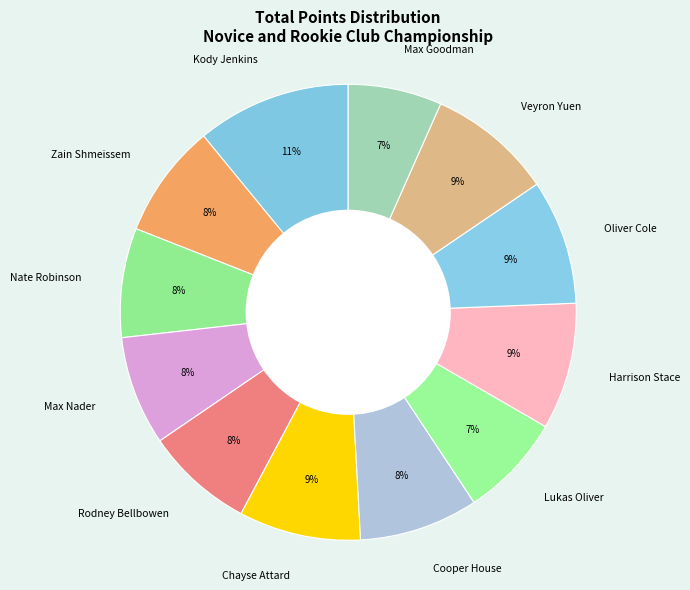

Which category has the biggest portion of the pie?

Kody Jenkins